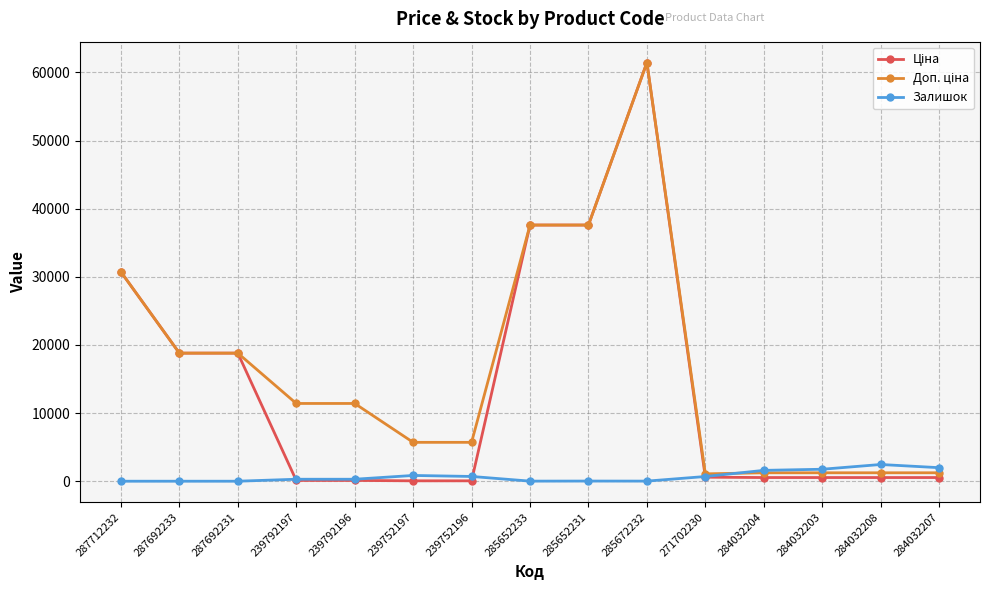

What is the label of the 5th point from the left?

239792196